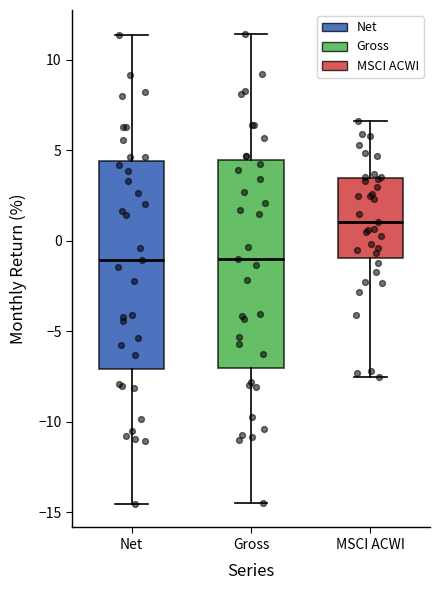

Reading left to right, transcribe this box plot: for each box, give where its median line is, the range the box spans, and where its two whiskers end, as read against the y-axis. The values are not printed on the chart, so give them approximately, as read against the axis.

Net: median -1.0, box -7.0 to 4.5, whiskers -14.5 to 11.5
Gross: median -1.0, box -7.0 to 4.5, whiskers -14.5 to 11.5
MSCI ACWI: median 1.0, box -1.0 to 3.5, whiskers -7.5 to 6.5